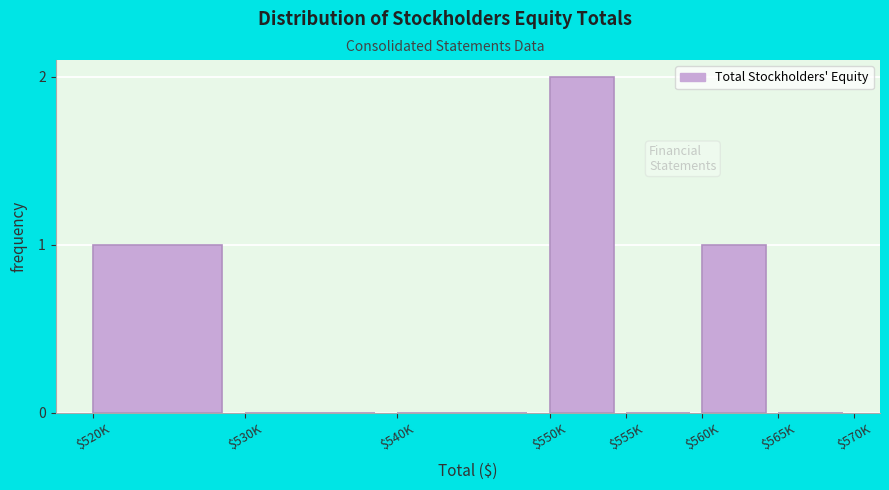

Is it true that the value at $560K is 1?

True